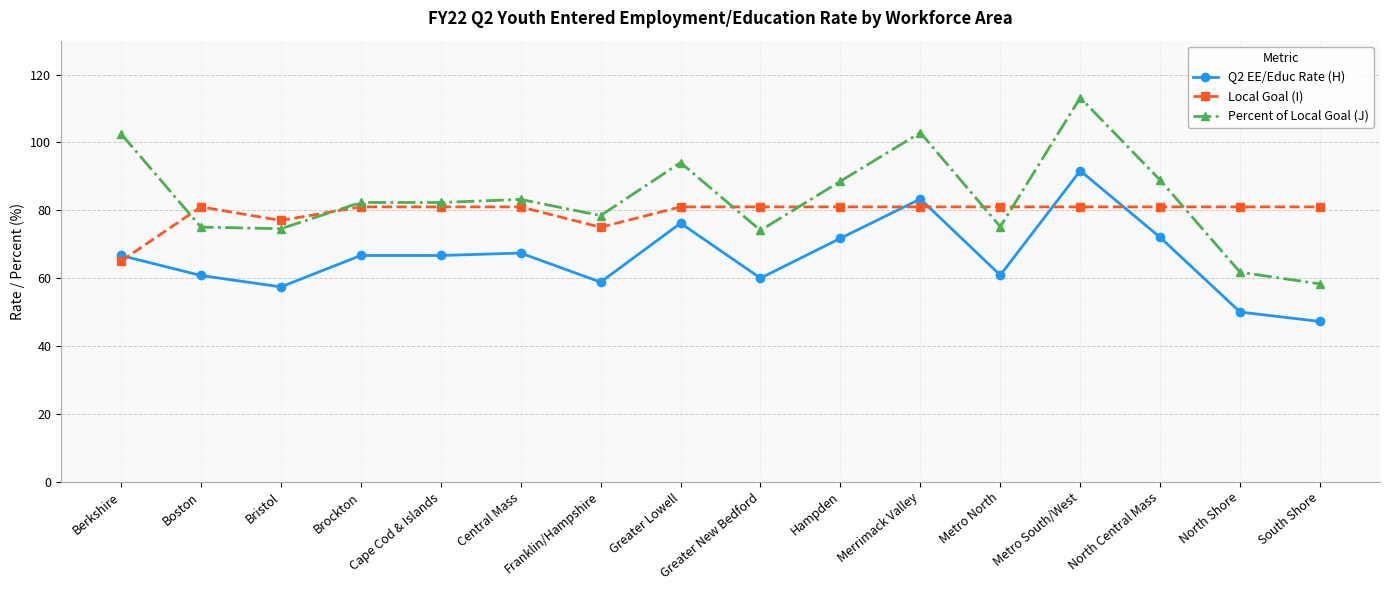

What is the lowest value of the Q2 EE/Educ Rate (H) series?

47.2